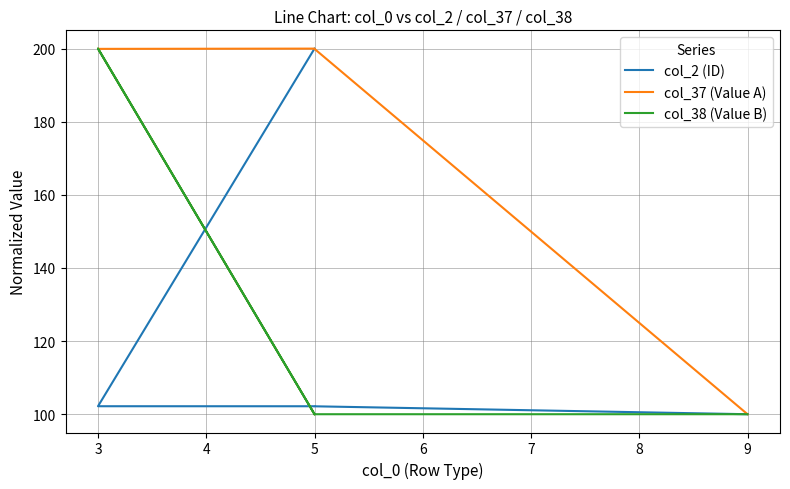

How many intersections are there between col_2 (ID) and col_38 (Value B)?

2